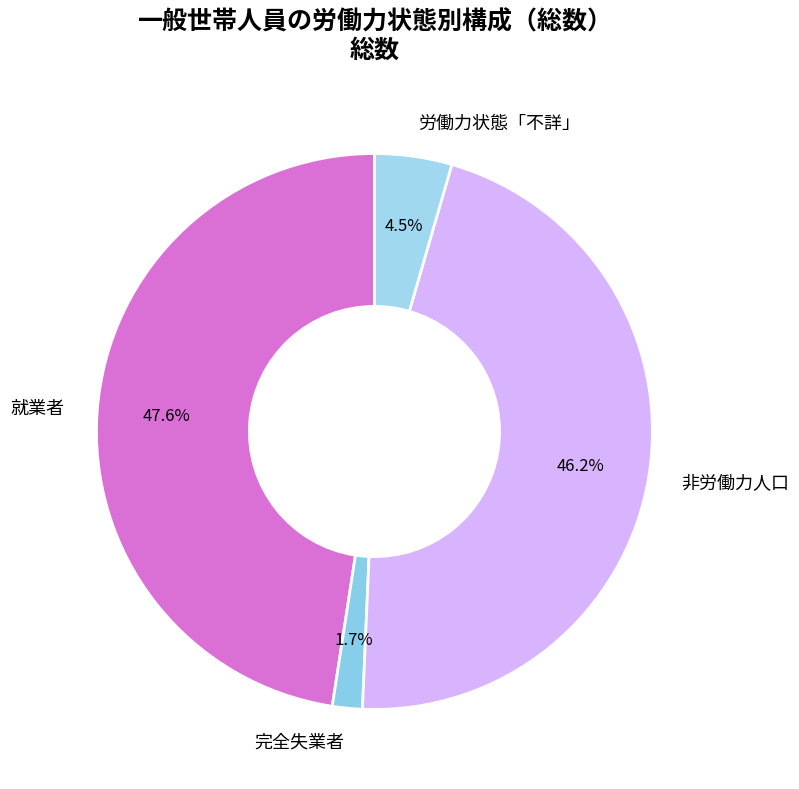

To the nearest percent, what is the combined percentage of 就業者 and 完全失業者?

49%